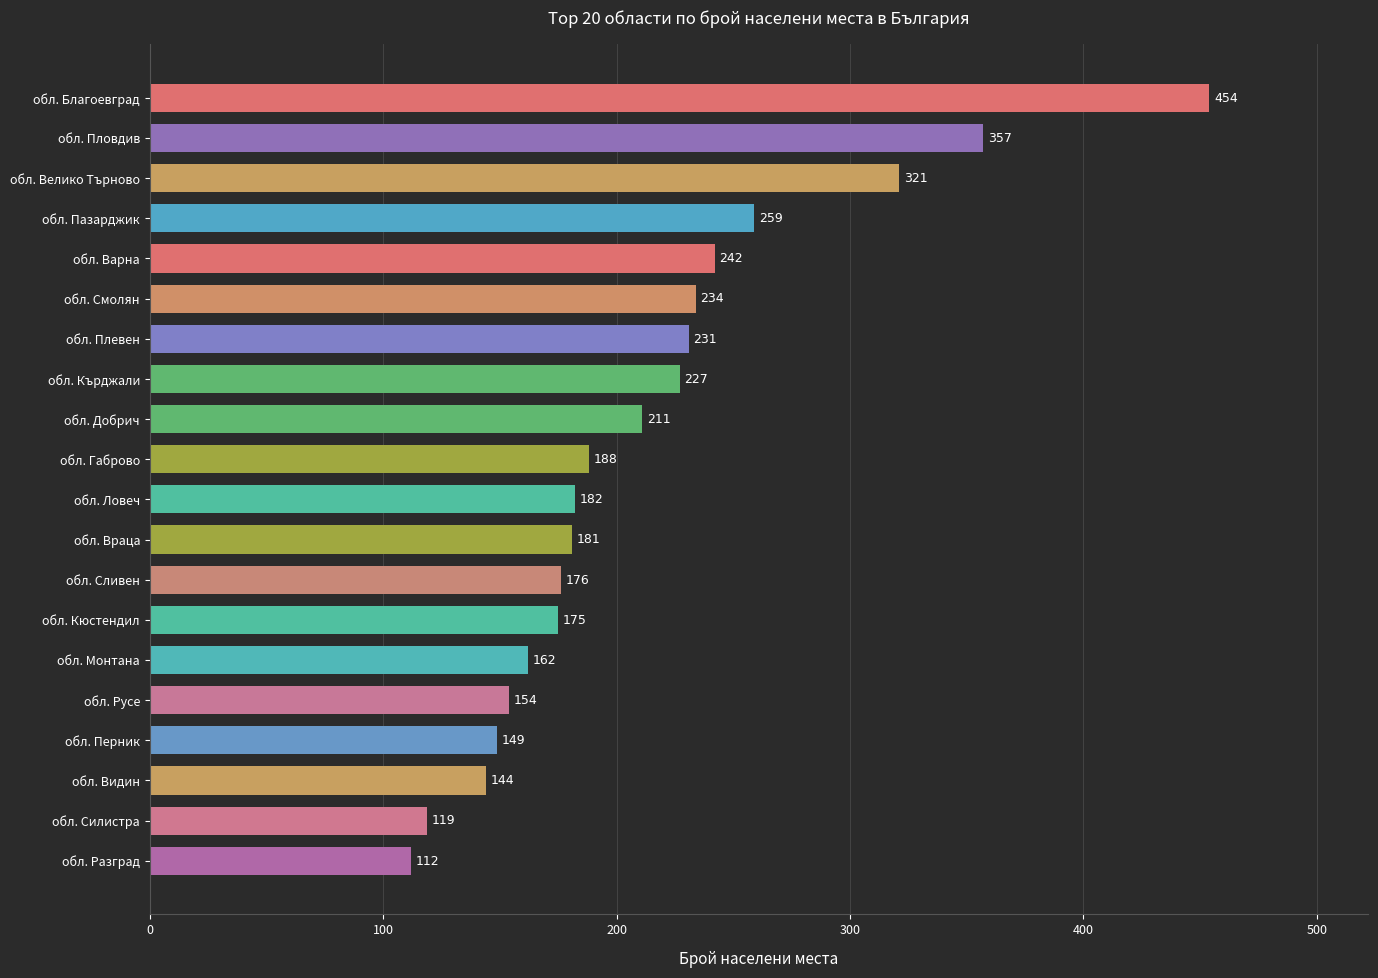

The chart shows a value of 321 at обл. Велико Търново. True or false?

True